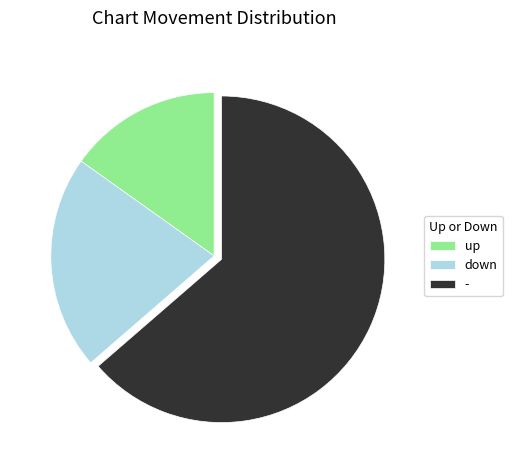

Which has a higher value, down or -?

-